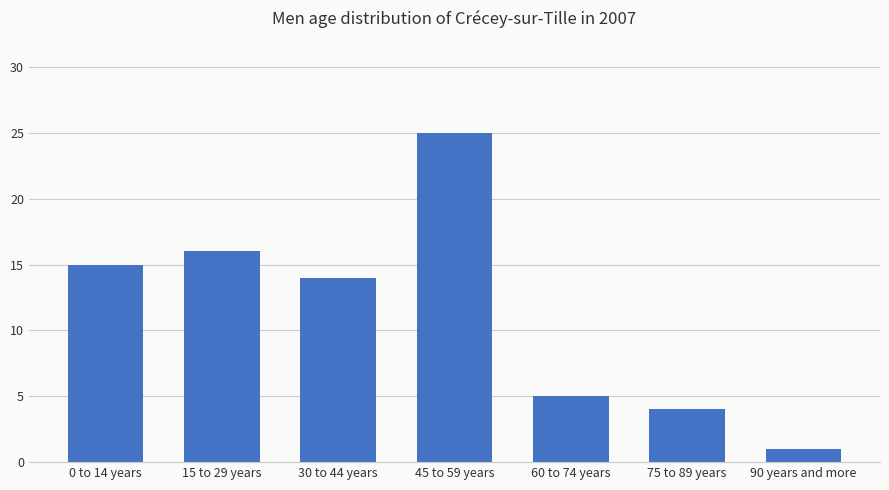

Which has a higher value, 30 to 44 years or 15 to 29 years?

15 to 29 years